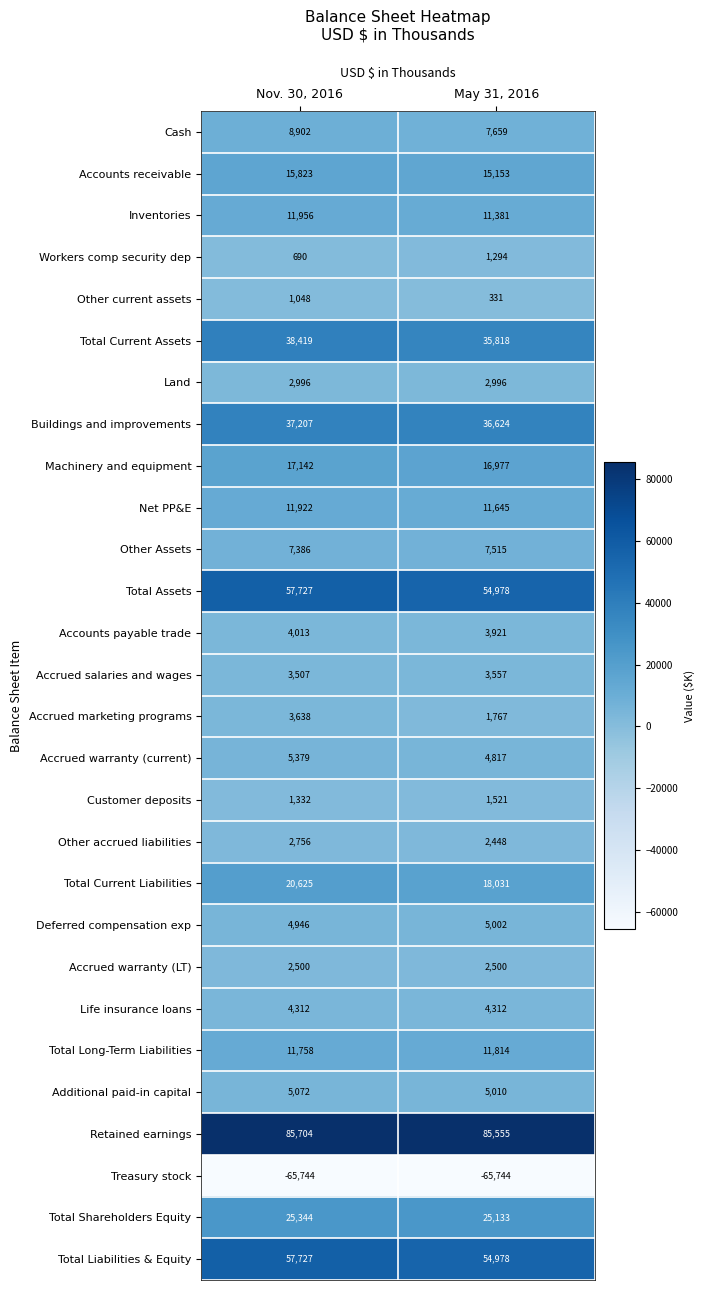

Is it true that Cash equals 13429 at Nov. 30, 2016?

False